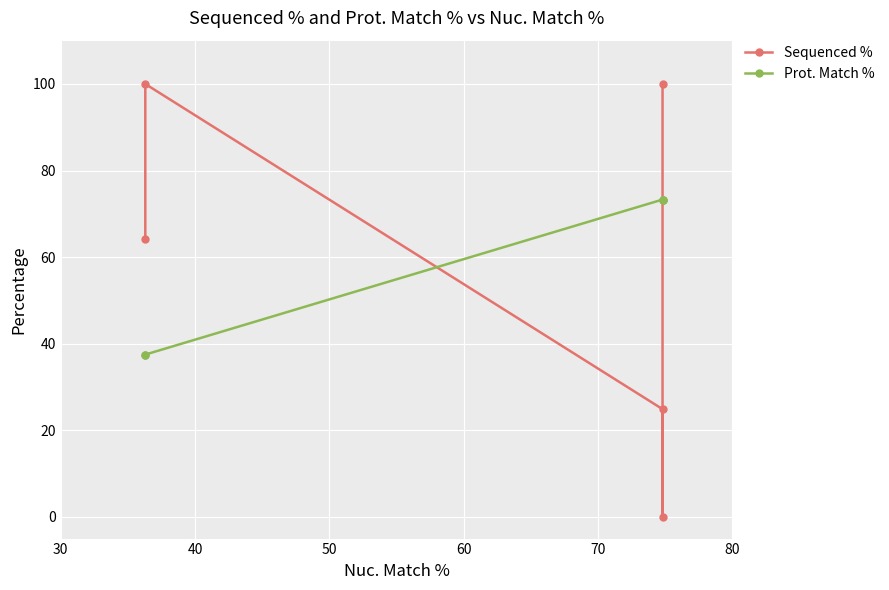

Reading left to right, list all the values displayed in this chart.

Sequenced %: 100.0	0.0	24.9	100.0	64.1
Prot. Match %: 73.3	73.3	73.3	37.5	37.5